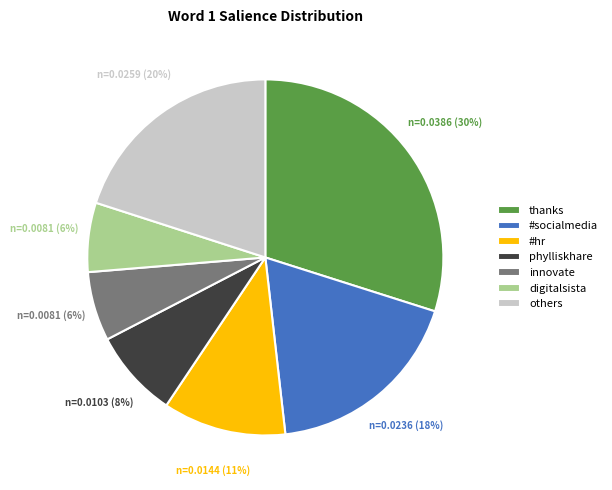

To the nearest percent, what percentage of the pie is phylliskhare?

8%